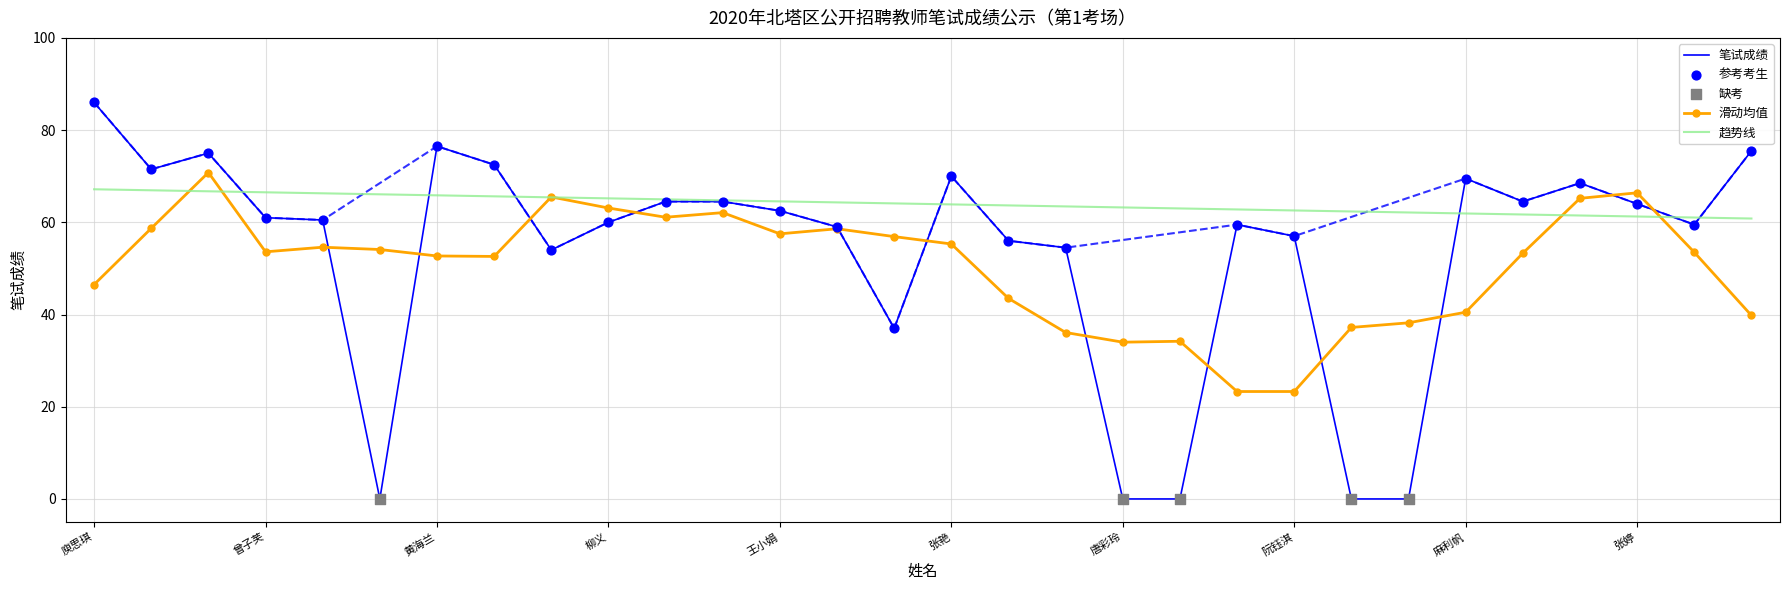

Which category has the highest value in the 笔试成绩 series?

庾思琪